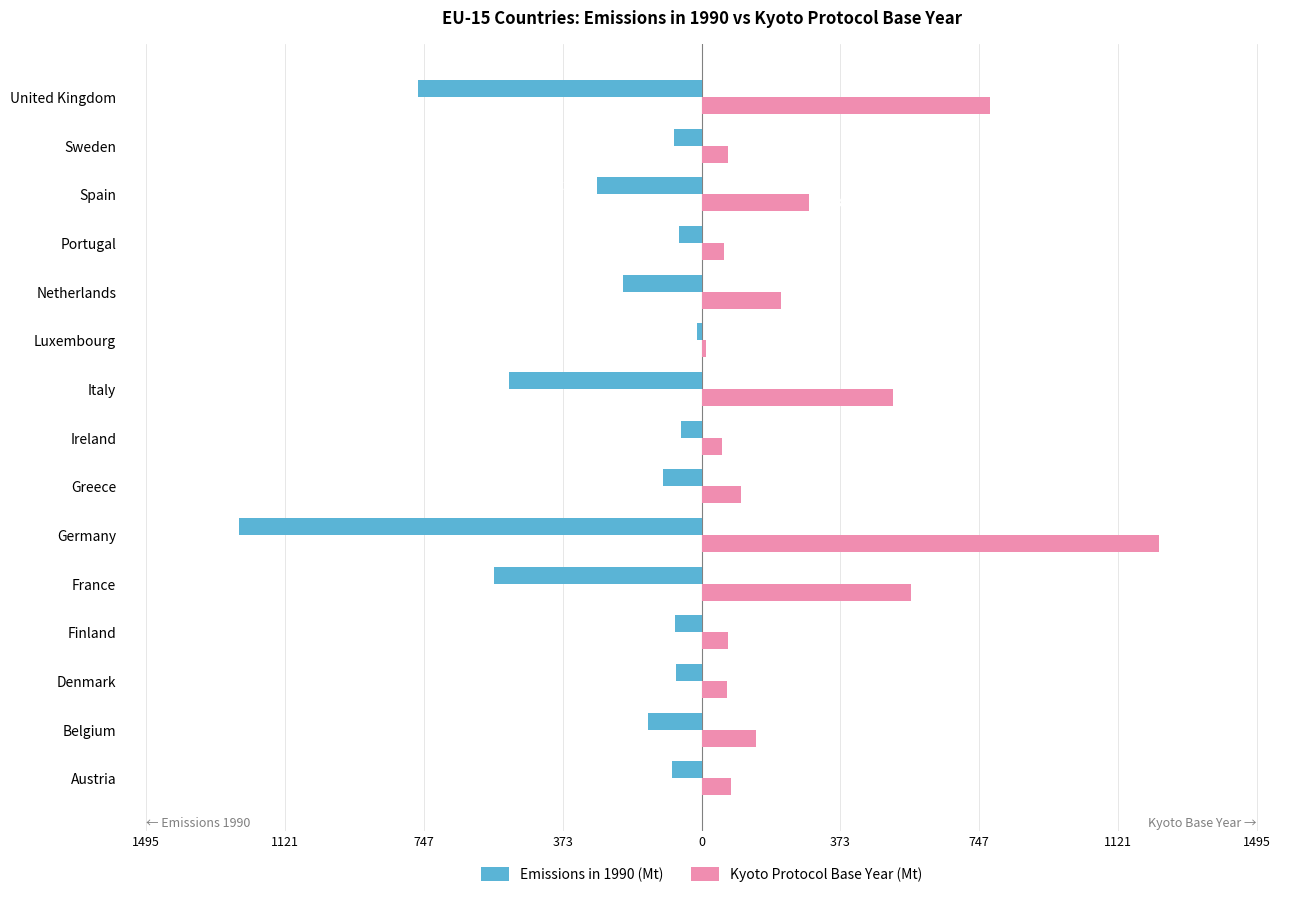

Reading right to left, list all the values displayed in this chart.

Emissions in 1990 (Mt): -763.9	-72.8	-282.8	-60.1	-212.0	-12.8	-519.2	-55.2	-105.0	-1246.1	-559.0	-70.4	-68.6	-143.3	-78.2
Kyoto Protocol Base Year (Mt): 776.3	72.2	289.8	60.1	213.0	13.2	516.9	55.6	107.0	1232.4	563.9	71.0	69.3	145.7	79.0